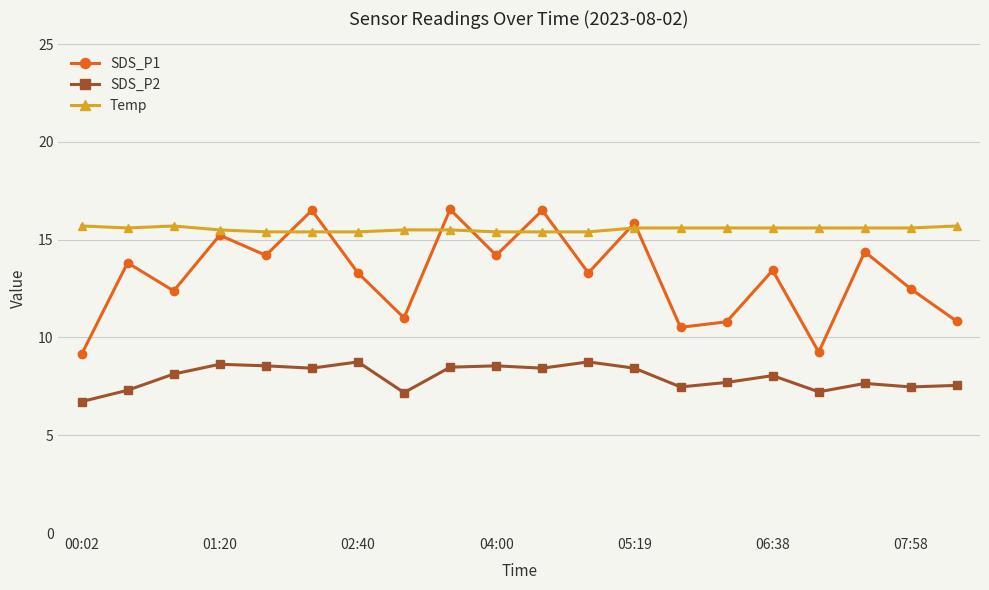

True or false: SDS_P1 has more than 0 interior local peaks.

True